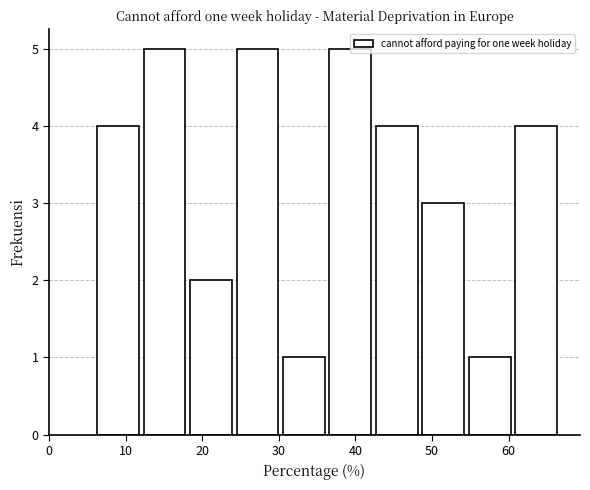

Reading left to right, list every bar in this chart as the range it spans on the x-axis followed by its height. Neither the bar edges nor the heights are printed on the chart, so give them approximately, as read against the axes.

6 to 12: 4
12 to 18: 5
18 to 24: 2
24 to 30: 5
30 to 36: 1
36 to 42: 5
42 to 48: 4
48 to 54: 3
54 to 61: 1
61 to 67: 4